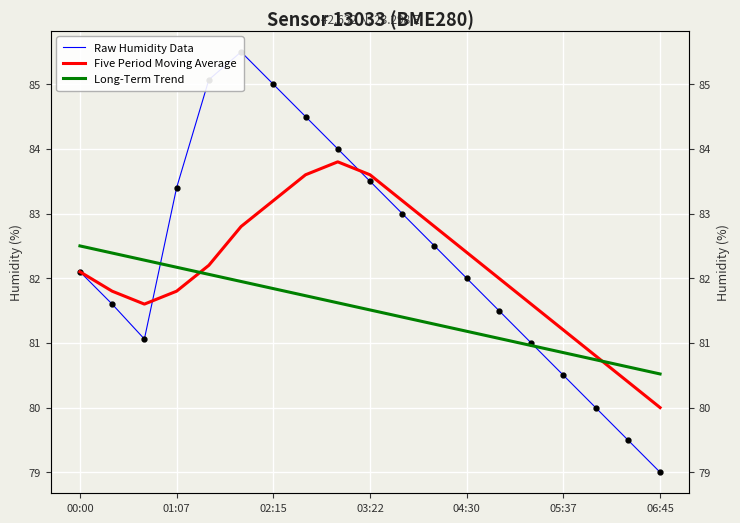

What are all the series names shown in the legend?

Raw Humidity Data, Five Period Moving Average, Long-Term Trend